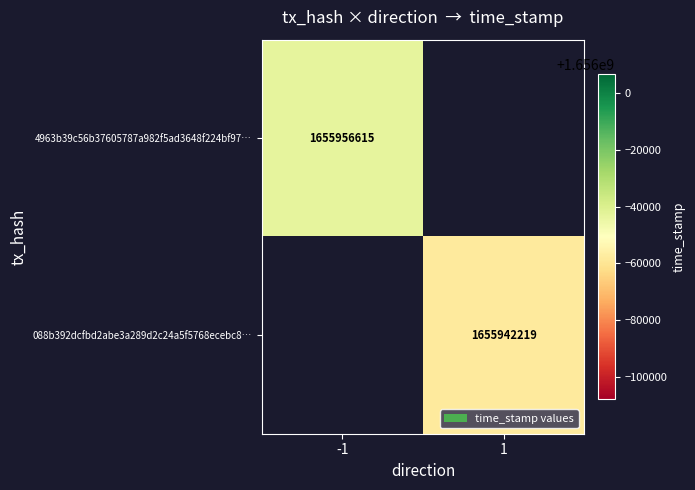

The 4963b39c56b37605787a982f5ad3648f224bf97… series shows 2430950597 at -1. True or false?

False